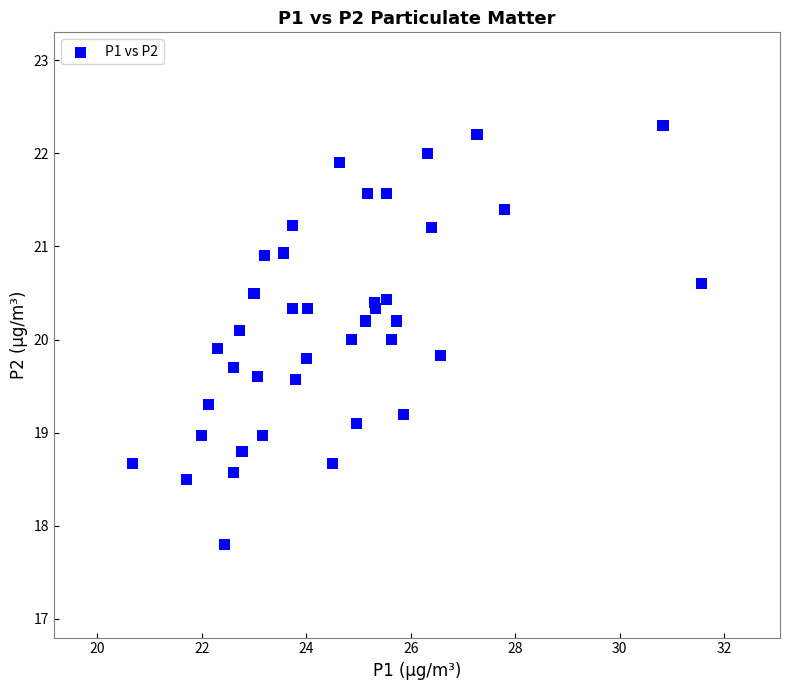

What is the range of Y values (max minus min)?

4.5